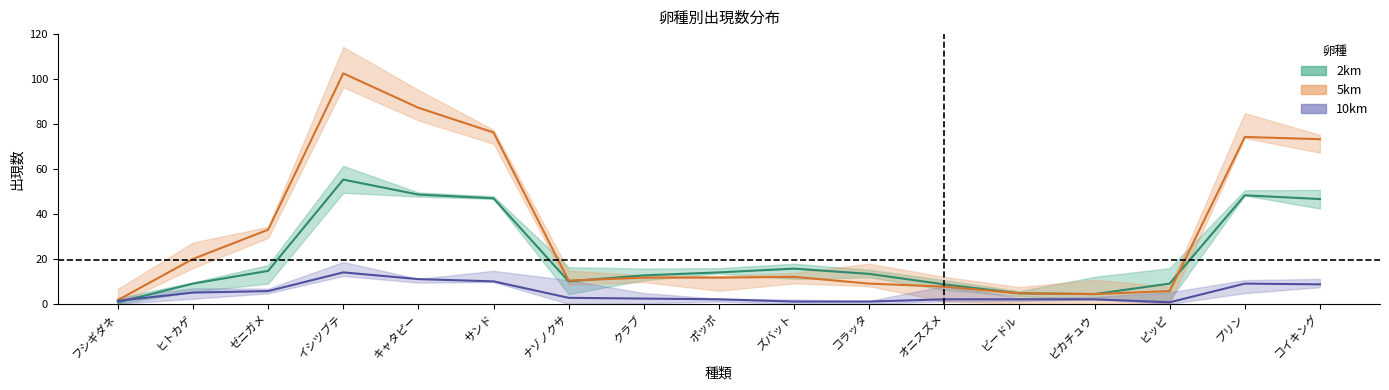

How many values in the 2km series exceed 13?

9